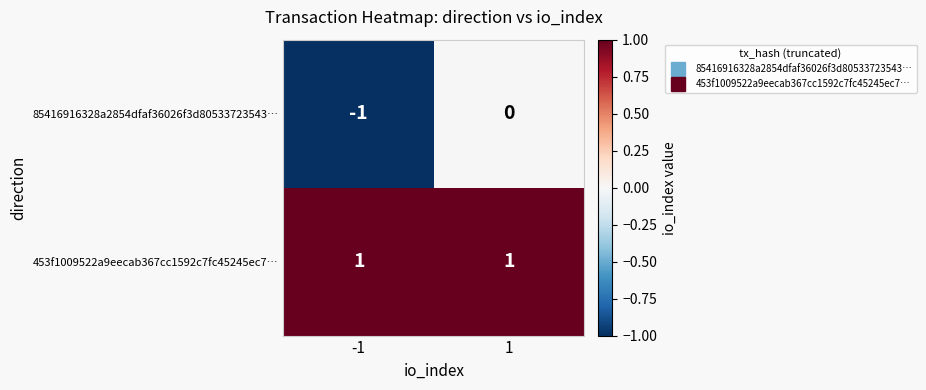

List the series in order of their overall mean, lowest first.

85416916328a2854dfaf36026f3d80533723543…, 453f1009522a9eecab367cc1592c7fc45245ec7…